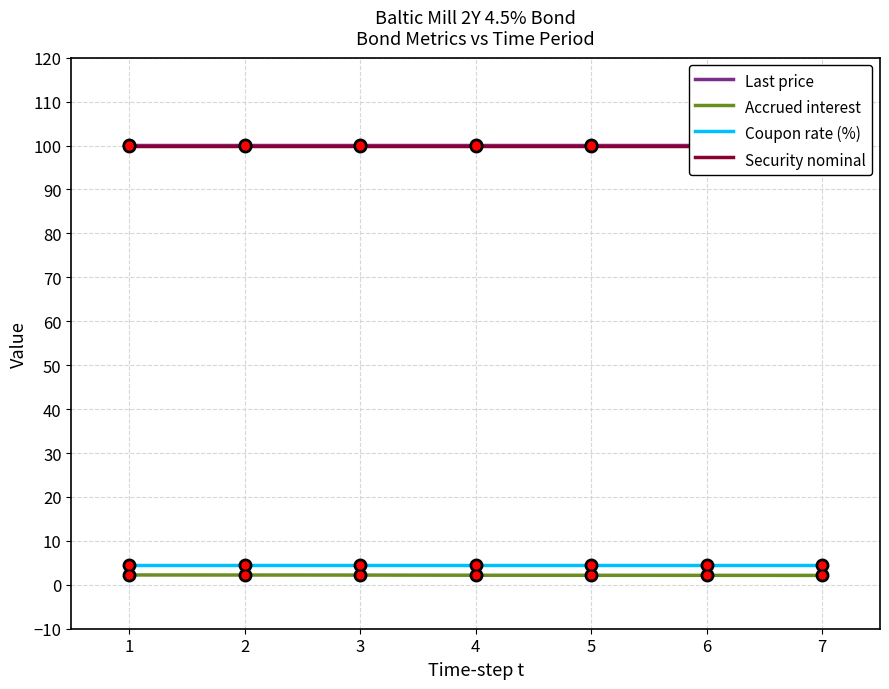

True or false: Last price has more than 1 interior local peaks.

False